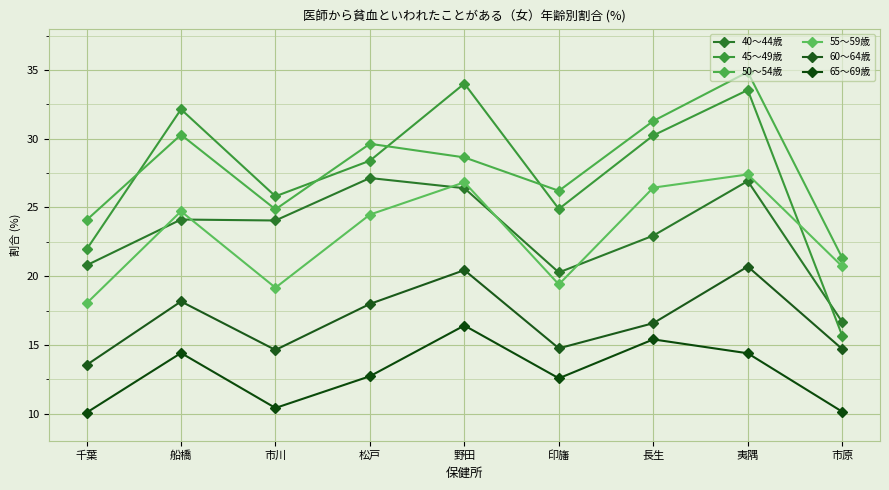

At which label is 55～59歳 closest to 22?

市原